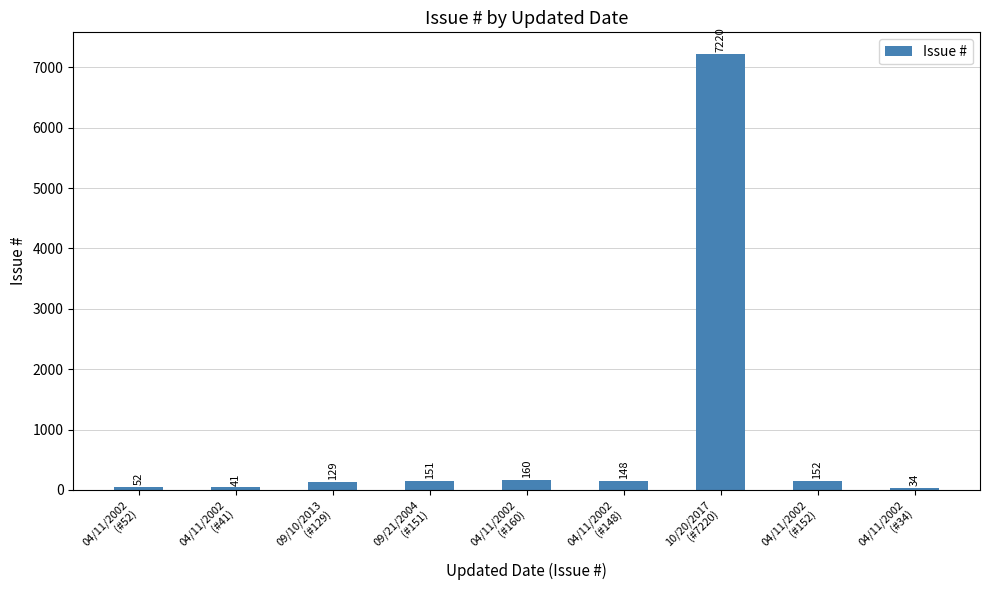

What is the maximum value shown in the chart?

7220